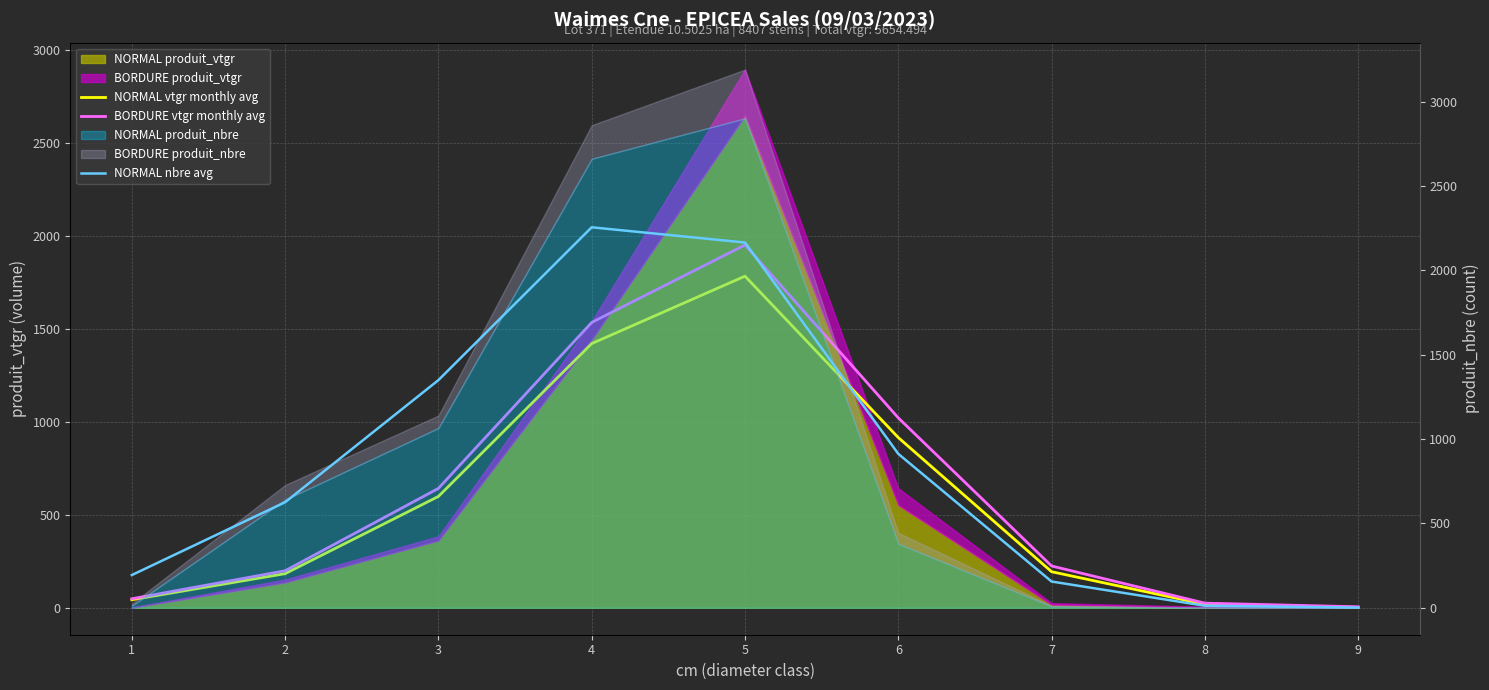

What is the difference between the second highest and second lowest values in the NORMAL nbre avg series?

2153.3